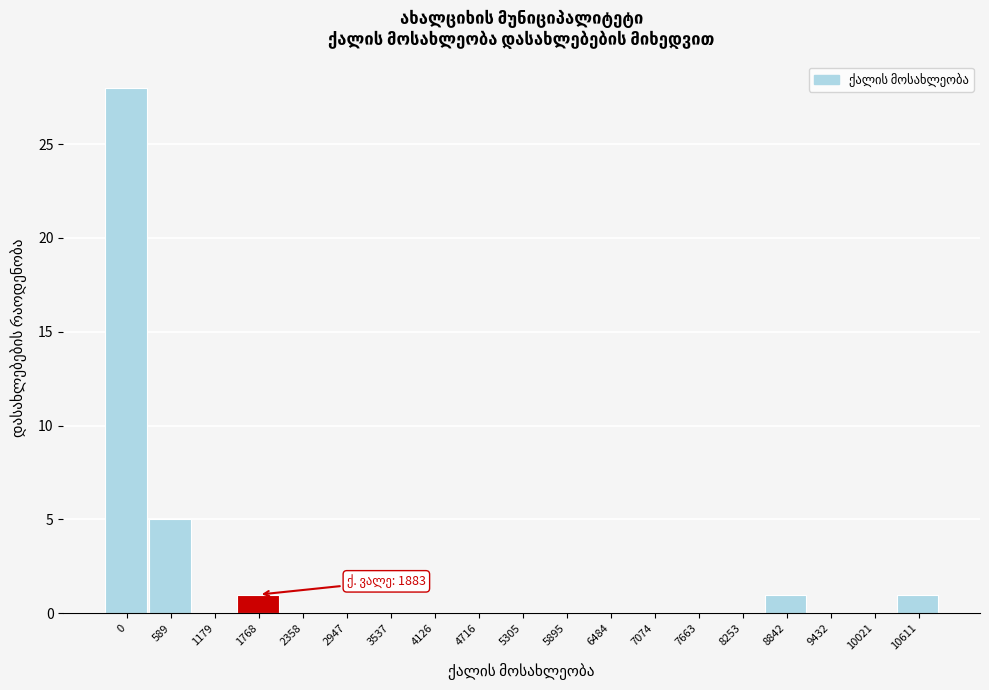

Reading right to left, extract all data points from this chart.

10611=1	10021=0	9432=0	8842=1	8253=0	7663=0	7074=0	6484=0	5895=0	5305=0	4716=0	4126=0	3537=0	2947=0	2358=0	1768=1	1179=0	589=5	0=28